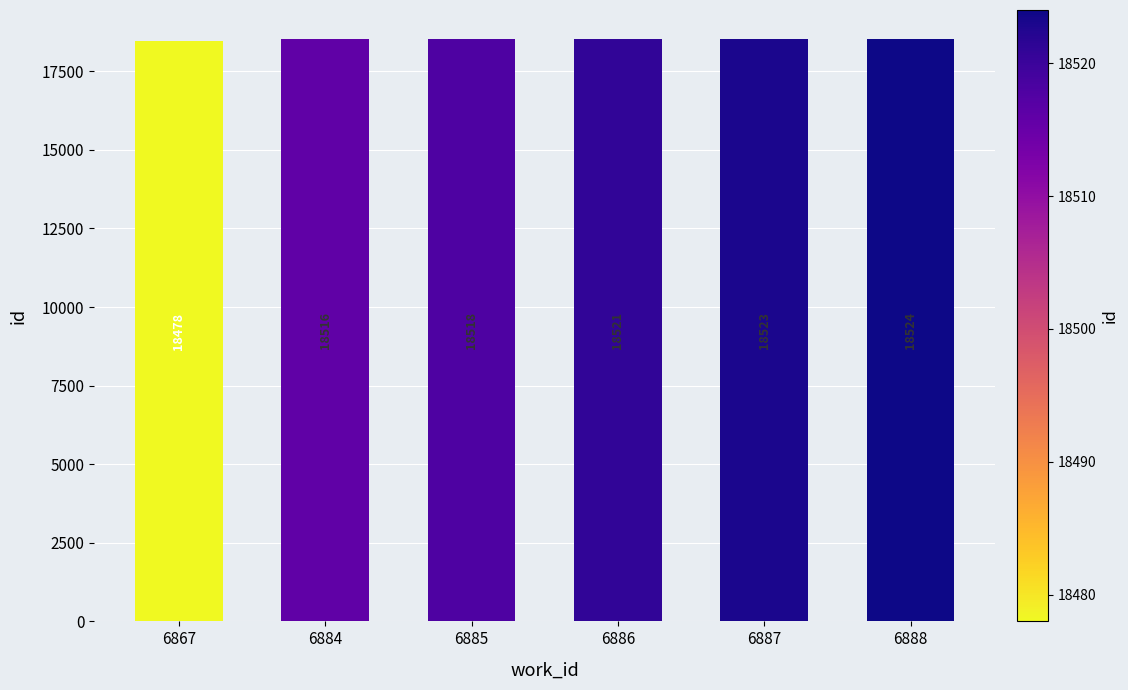

What is the ratio of the value at 6884 to the value at 6887?

1.0